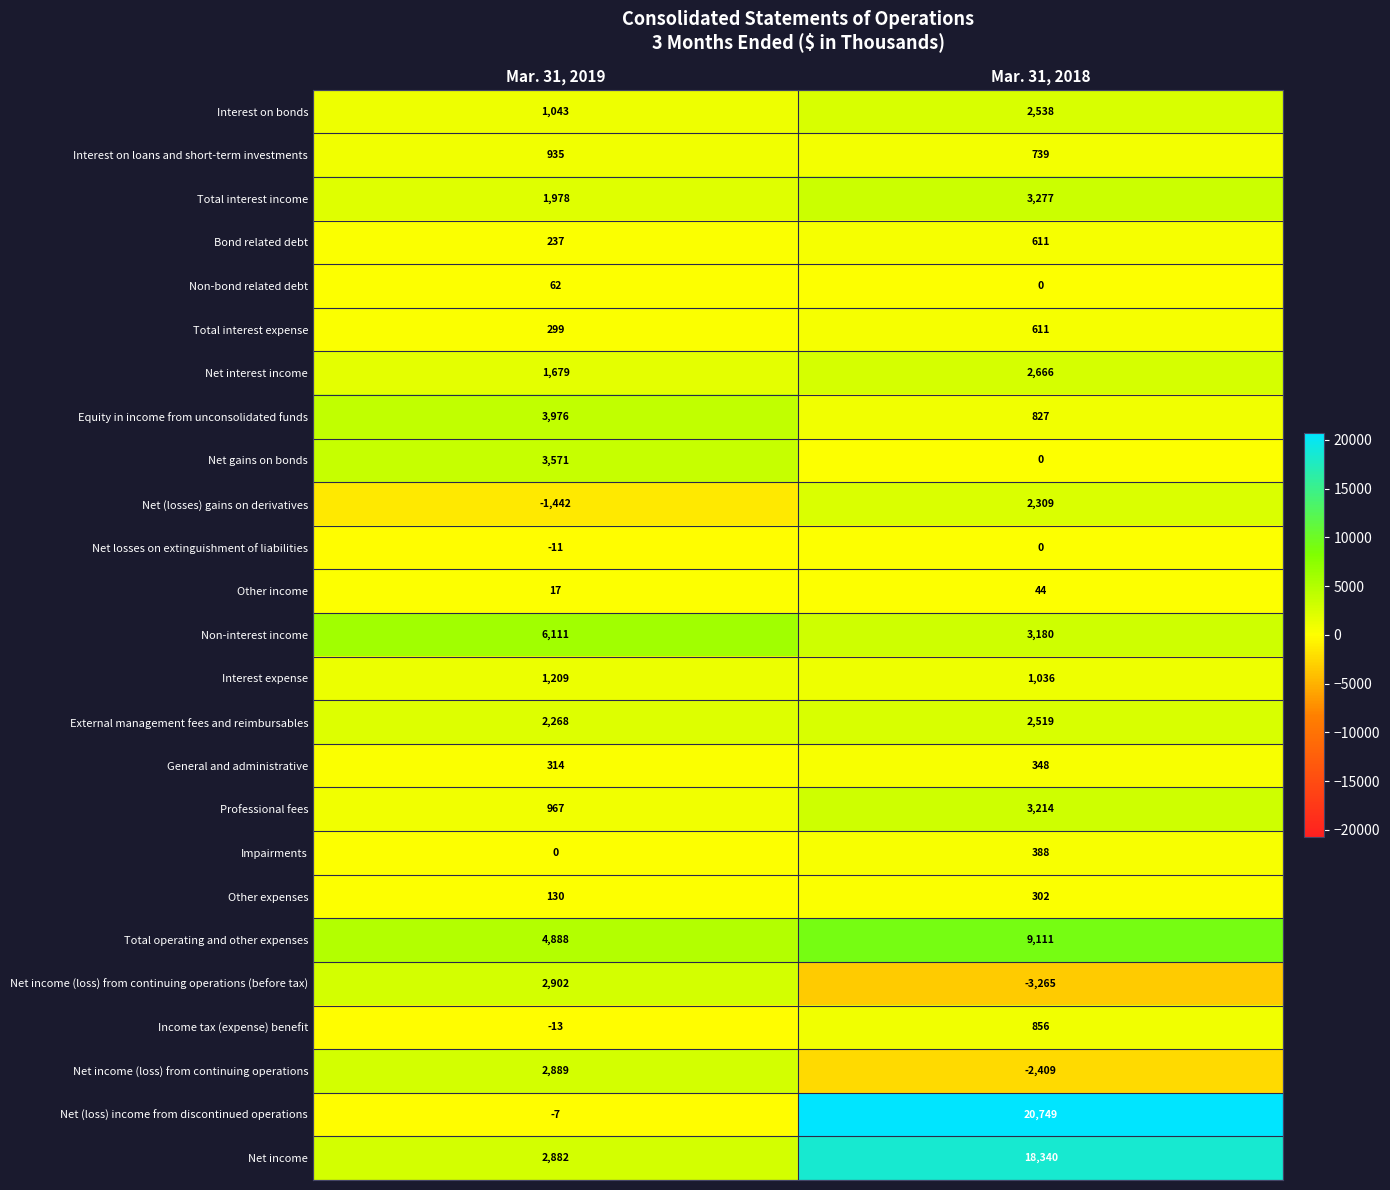

List the labels in order of Net income (loss) from continuing operations value, largest first.

Mar. 31, 2019, Mar. 31, 2018